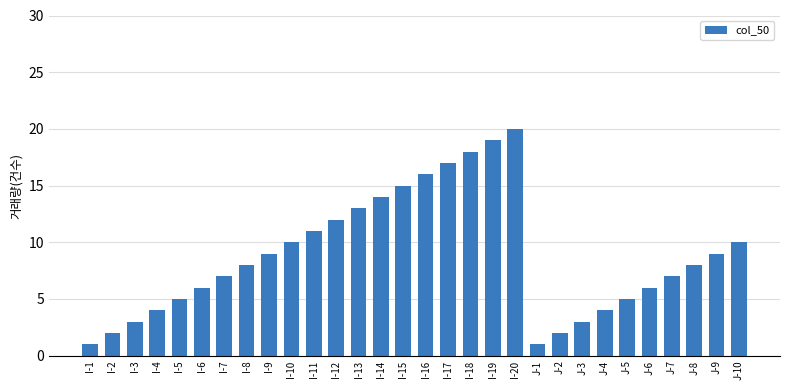

Reading left to right, list all the values displayed in this chart.

I-1=1	I-2=2	I-3=3	I-4=4	I-5=5	I-6=6	I-7=7	I-8=8	I-9=9	I-10=10	I-11=11	I-12=12	I-13=13	I-14=14	I-15=15	I-16=16	I-17=17	I-18=18	I-19=19	I-20=20	J-1=1	J-2=2	J-3=3	J-4=4	J-5=5	J-6=6	J-7=7	J-8=8	J-9=9	J-10=10